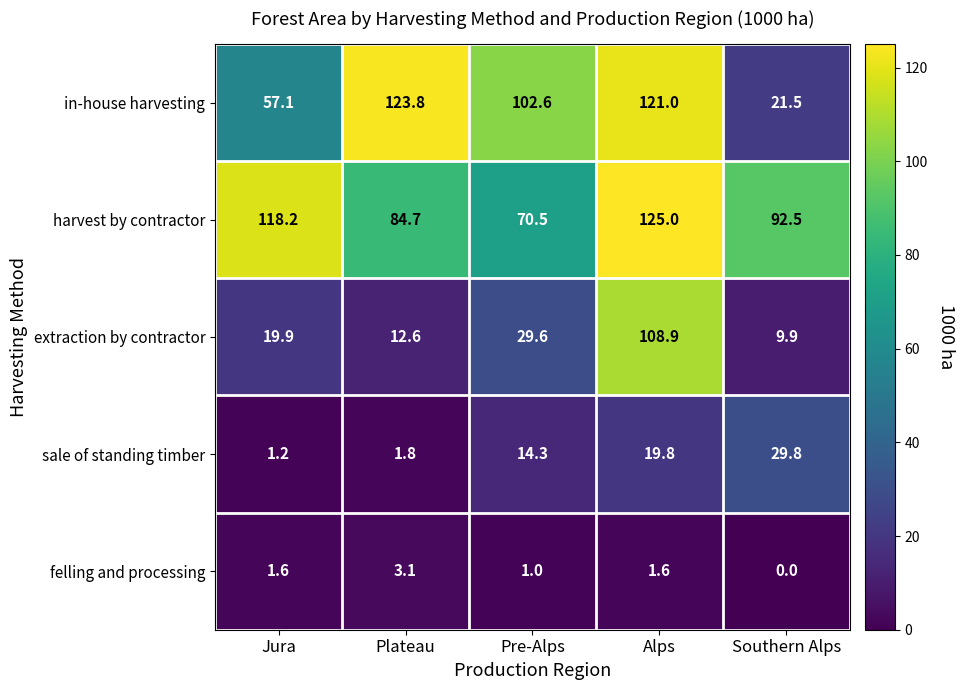

What is the total value across all series at Southern Alps?

153.7